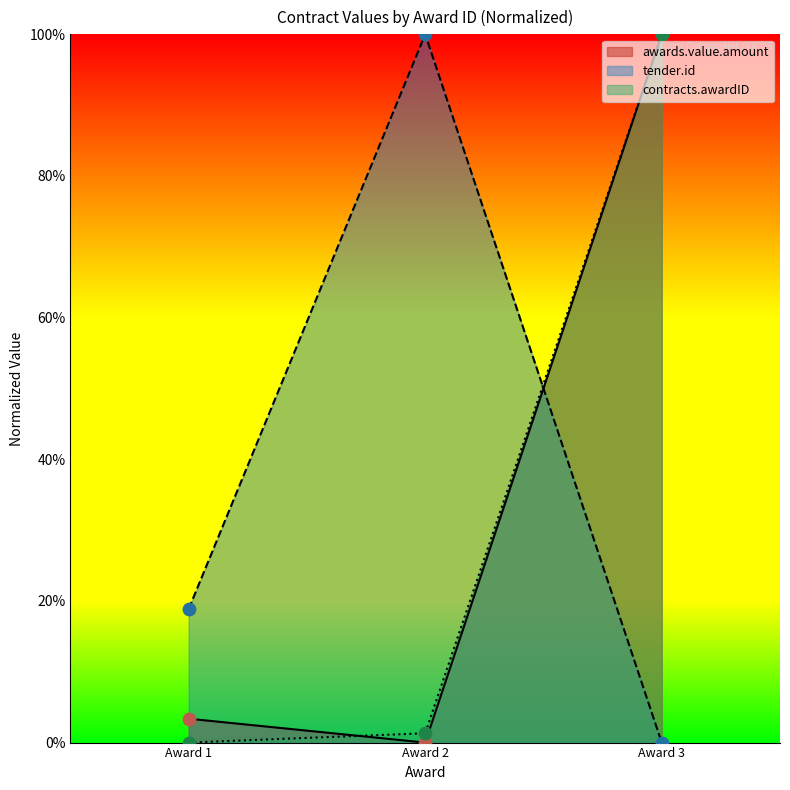

What are all the series names shown in the legend?

awards.value.amount, tender.id, contracts.awardID